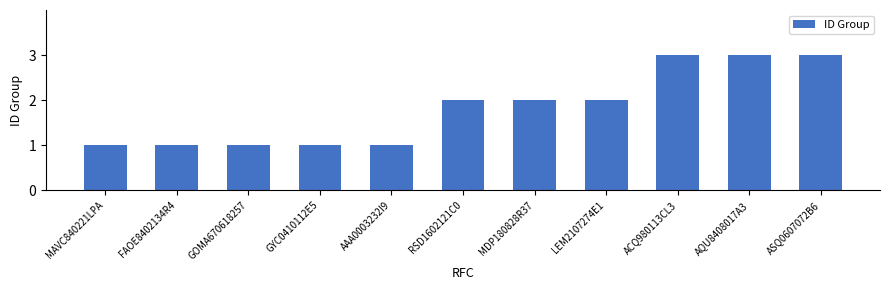

Is it true that the value at MAVC840221LPA is 1?

True